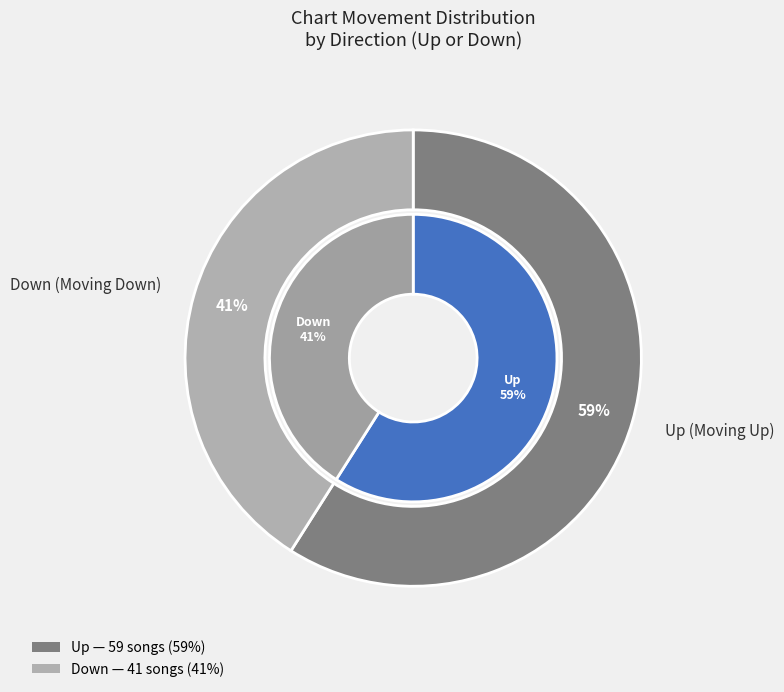

Rank the categories by value from lowest to highest.

down, up